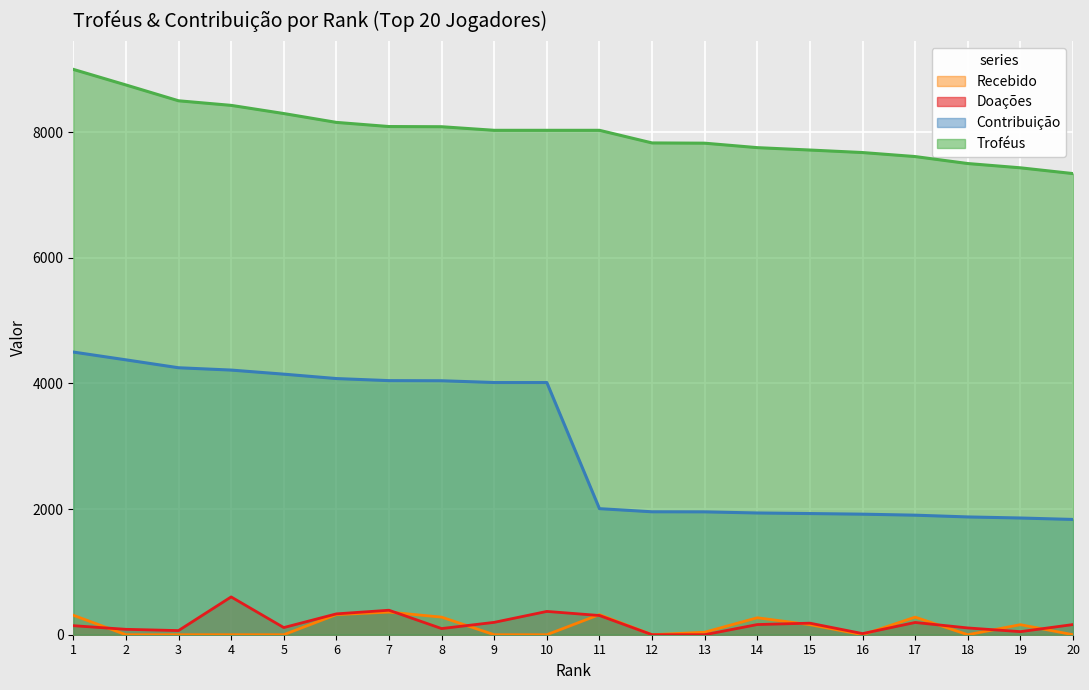

Does the chart display data point markers on the line(s)?

No